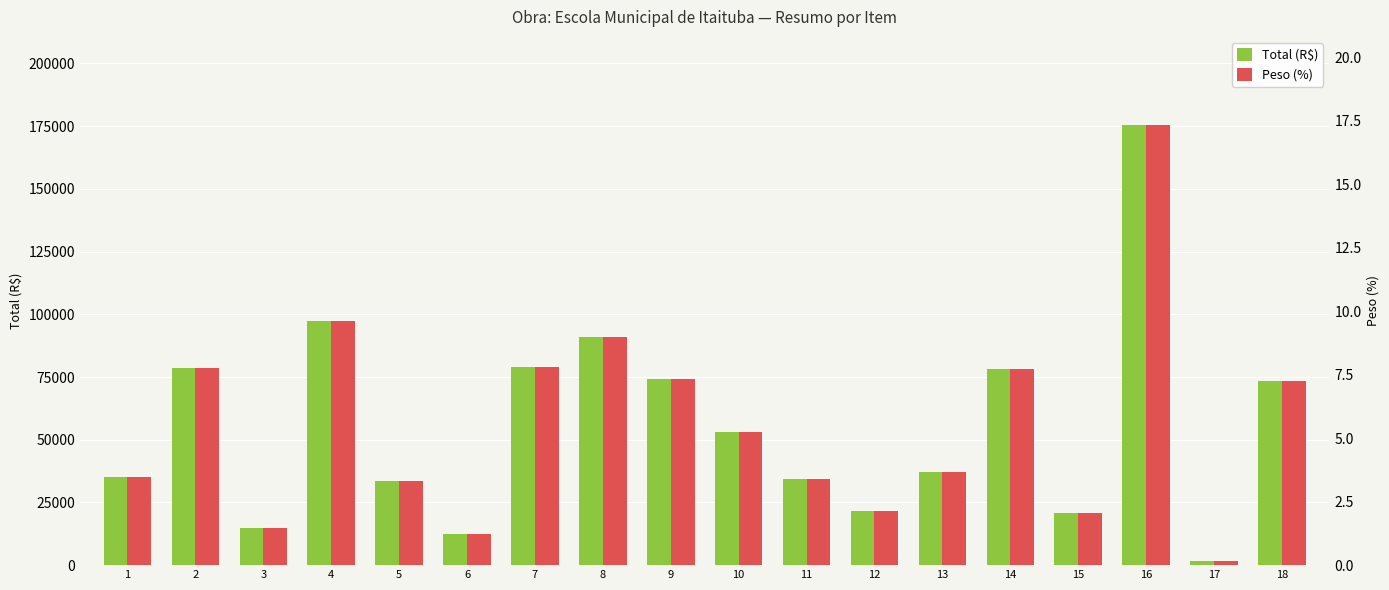

Reading left to right, list all the values displayed in this chart.

Total (R$): 35323.2	78716.8	14648.8	97354.7	33633.3	12444.1	79031.5	90787.9	74305.2	53242.7	34451.9	21763.7	37035.4	78092.8	20926.0	175492.1	1596.4	73590.4
Peso (%): 3.5	7.8	1.4	9.6	3.3	1.2	7.8	9.0	7.3	5.3	3.4	2.1	3.7	7.7	2.1	17.3	0.2	7.3